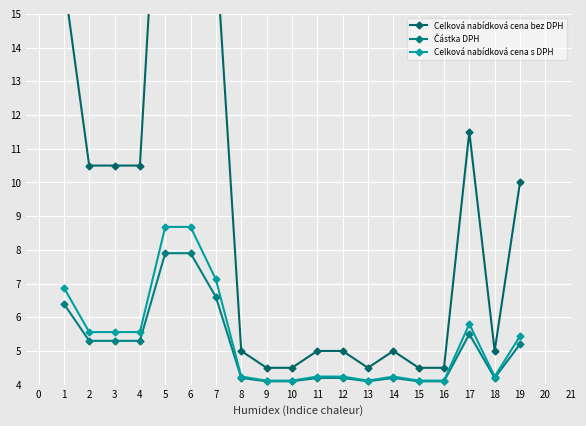

Which series has the largest total across all categories?

Celková nabídková cena bez DPH